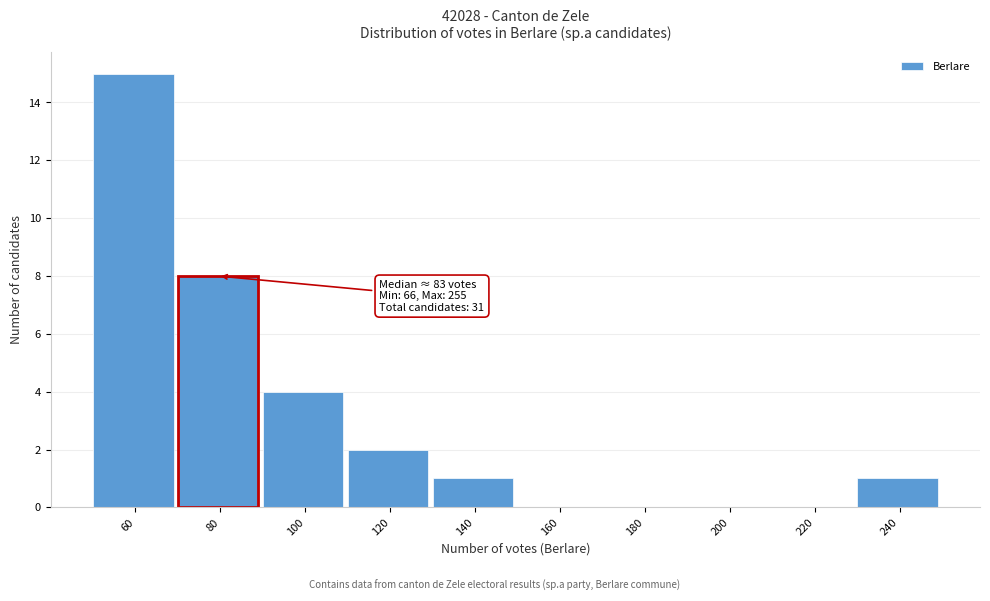

Reading right to left, extract all data points from this chart.

240=1	220=0	200=0	180=0	160=0	140=1	120=2	100=4	80=8	60=15